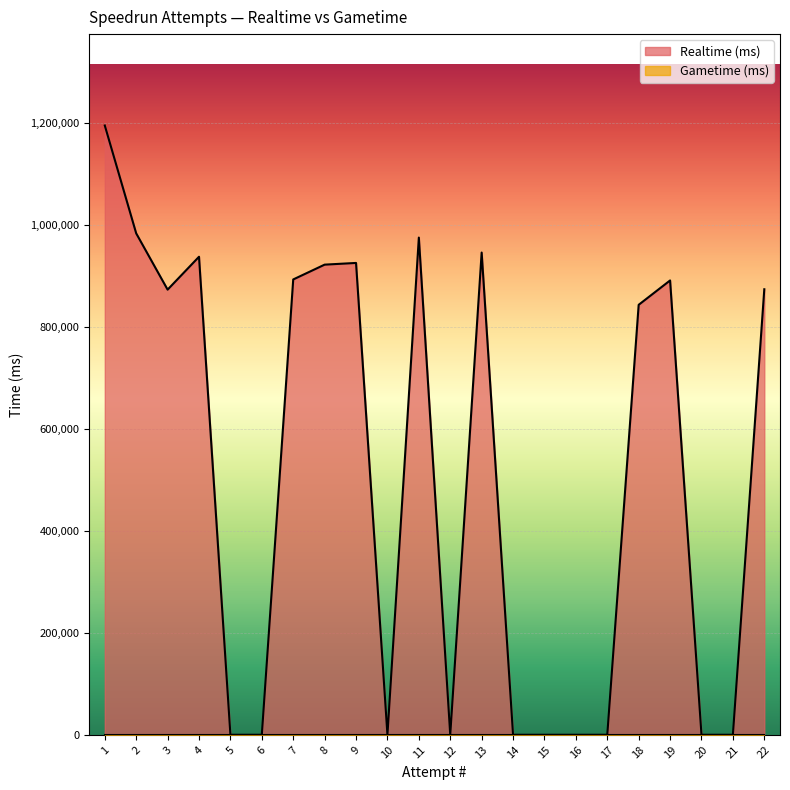

Which category has the lowest value in the Realtime (ms) series?

21